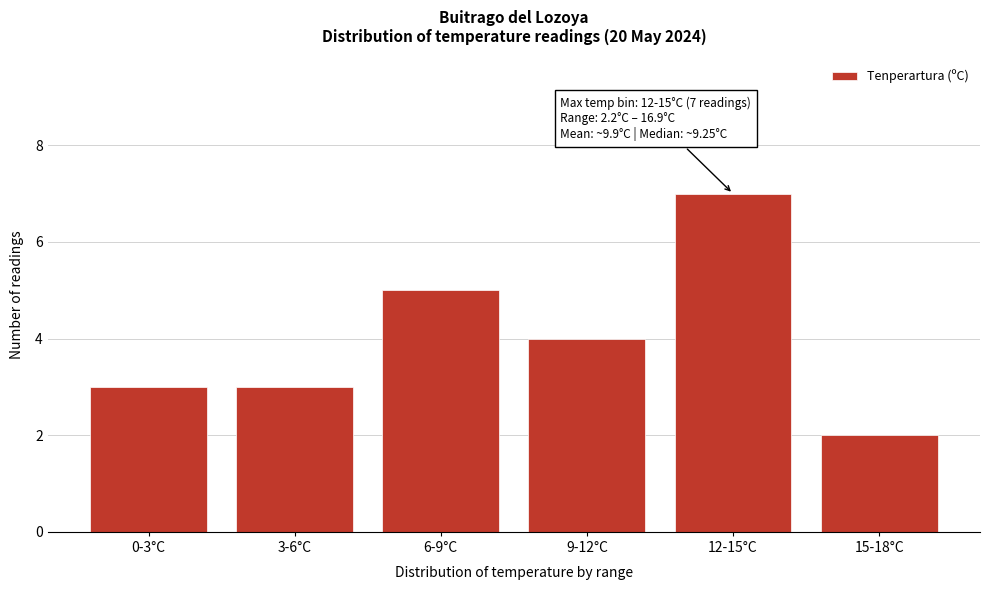

Reading right to left, list all the values displayed in this chart.

2	7	4	5	3	3